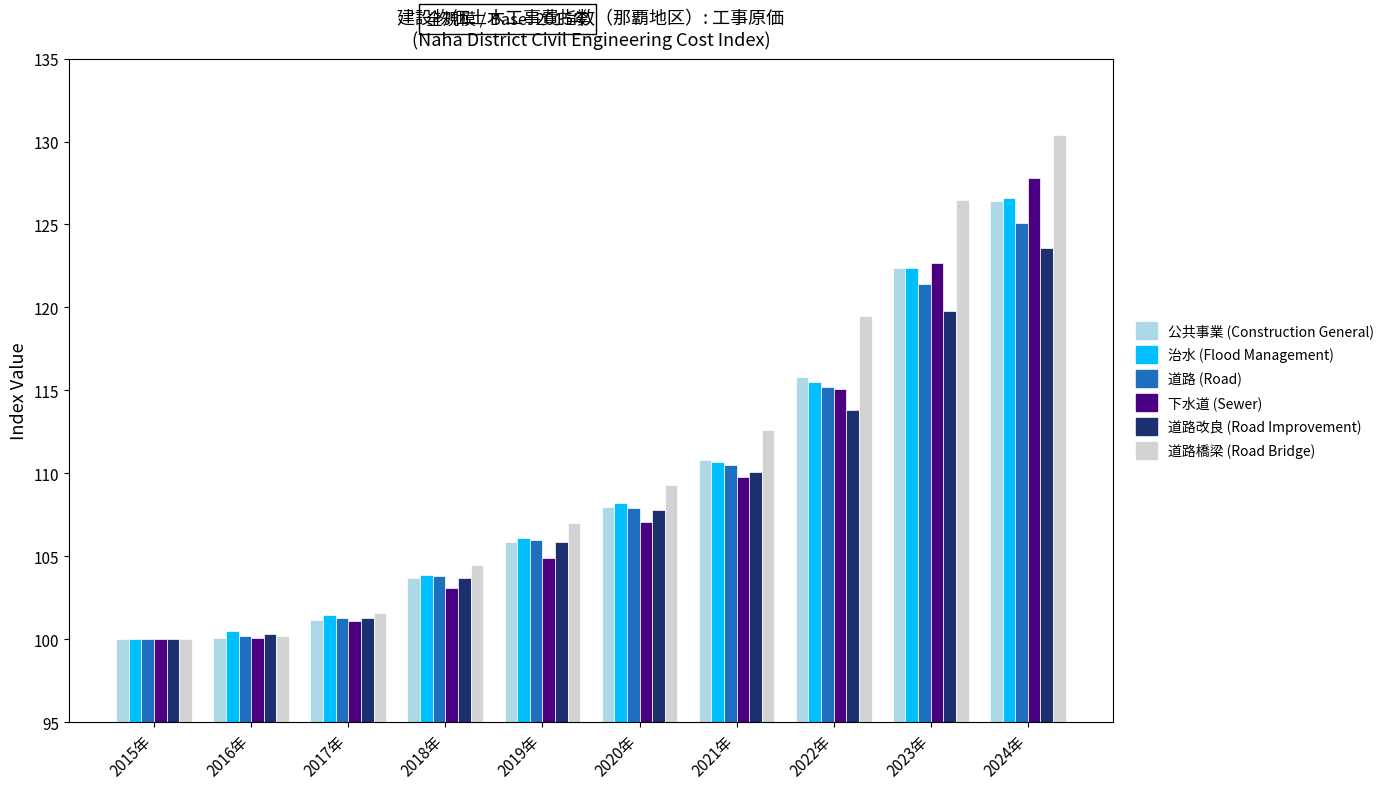

Which category has the highest value in the 道路改良 (Road Improvement) series?

2024年